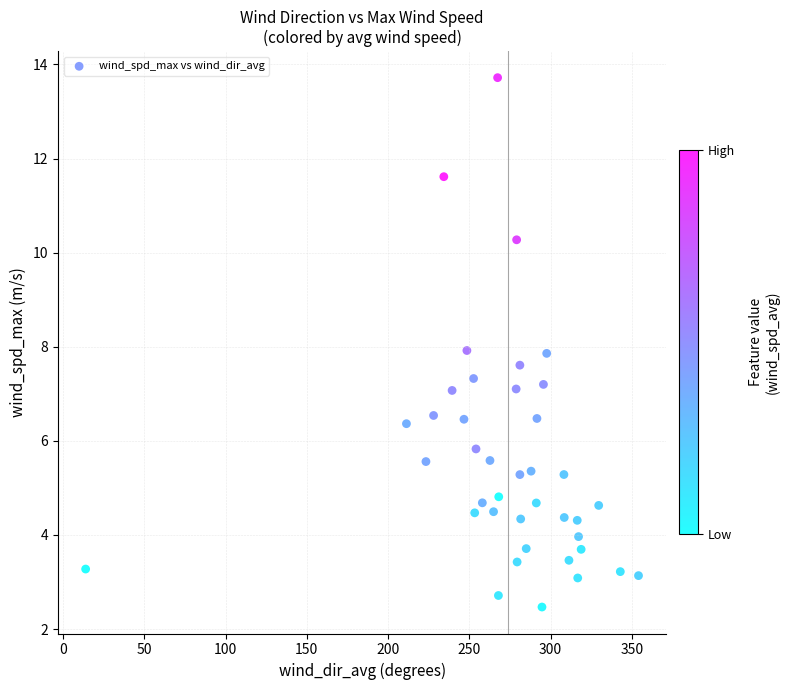

What is the range of X values (max minus min)?

340.2